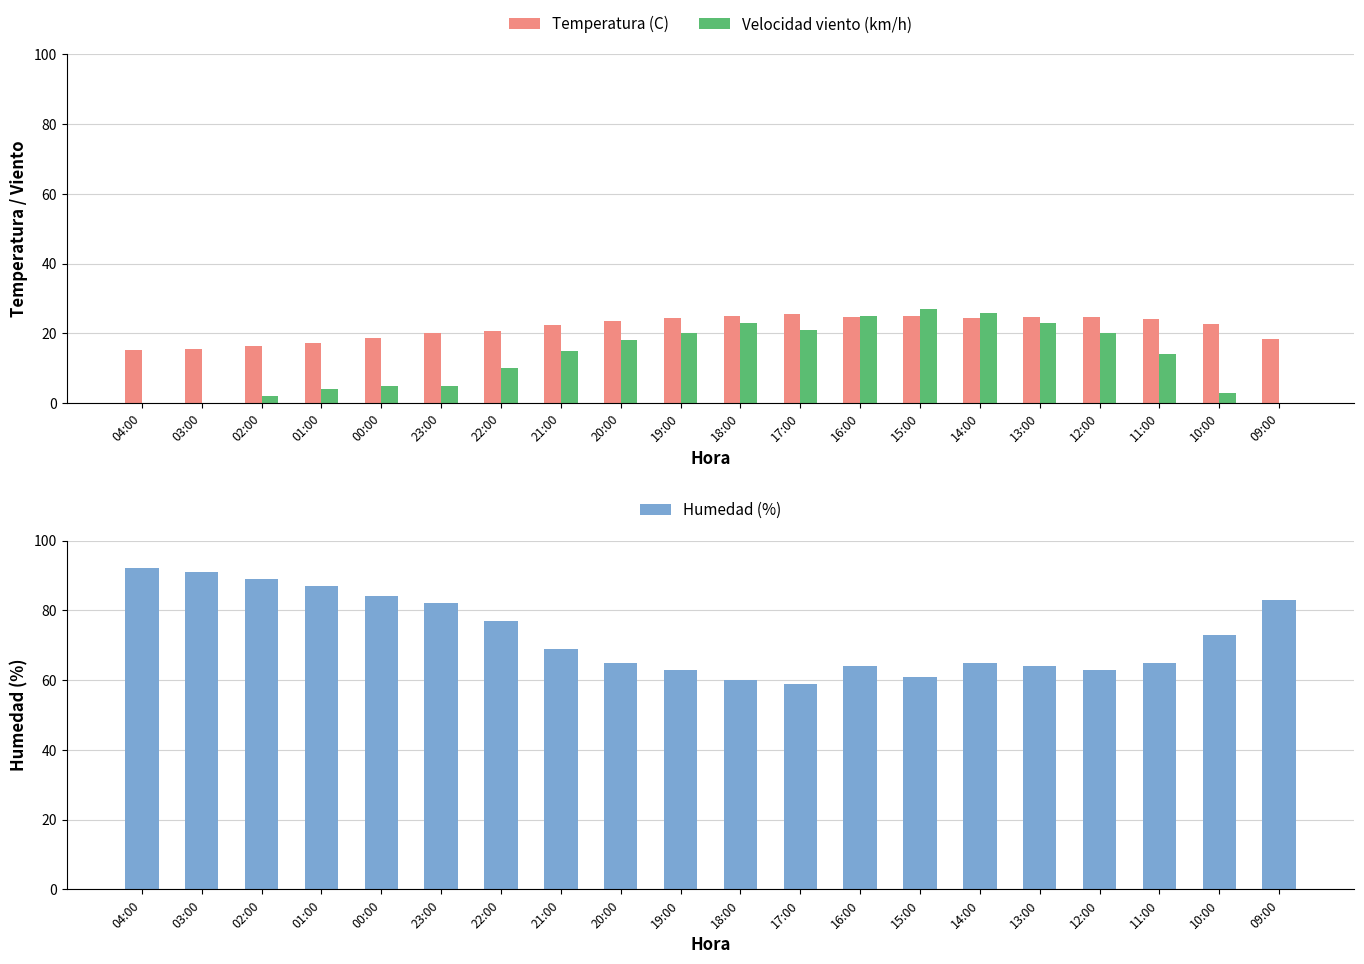

What is the value of the Velocidad viento (km/h) bar at the 19th from the left?

3.0